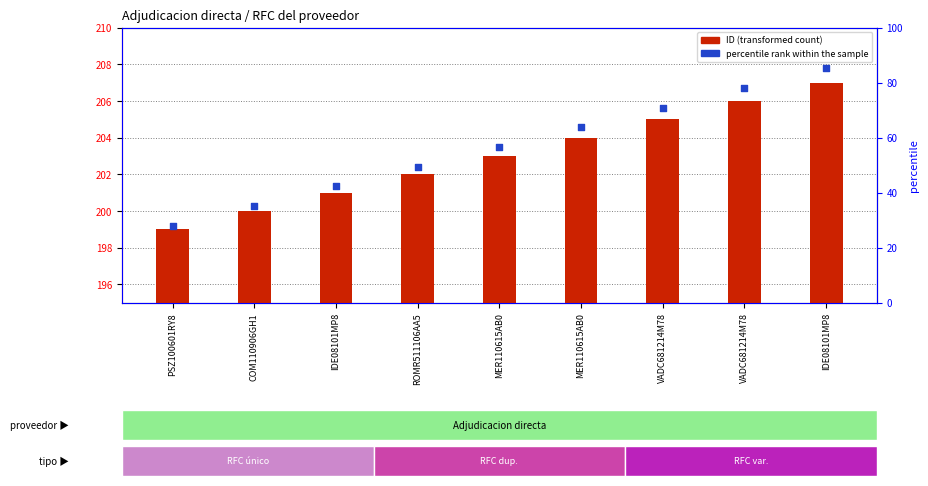

Which series contains the highest Y value?

percentile rank within the sample